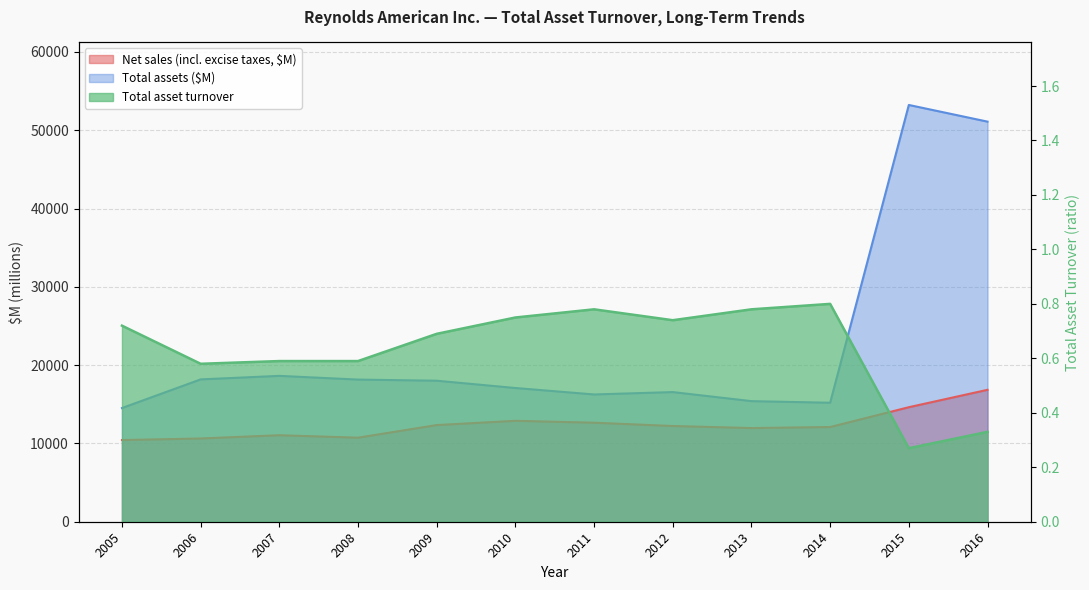

What is the approximate value of Net sales (incl. excise taxes, $M) at 2009?

12346.0